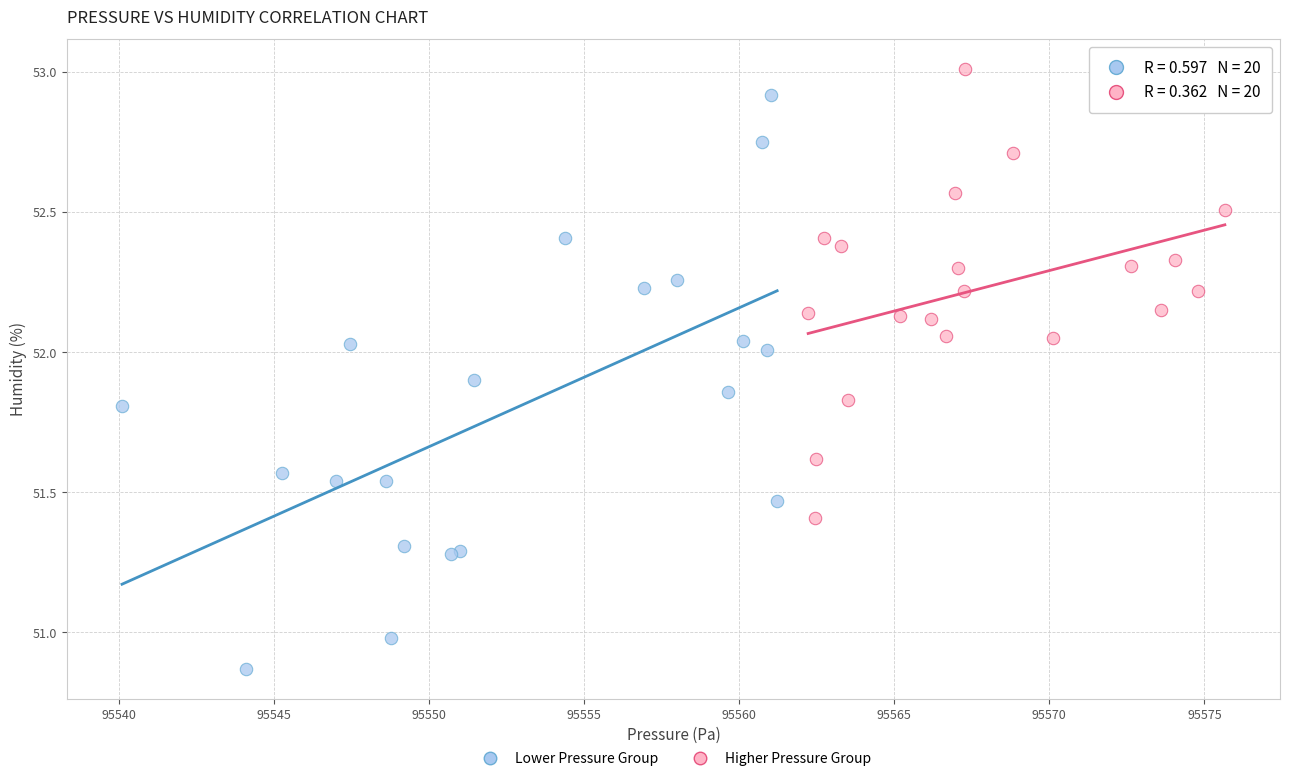

Which series has the largest Y range (max minus min)?

Lower Pressure Group